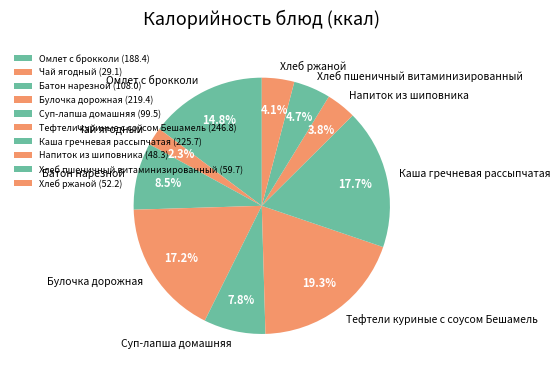

The Булочка дорожная slice represents 25% of the pie. True or false?

False